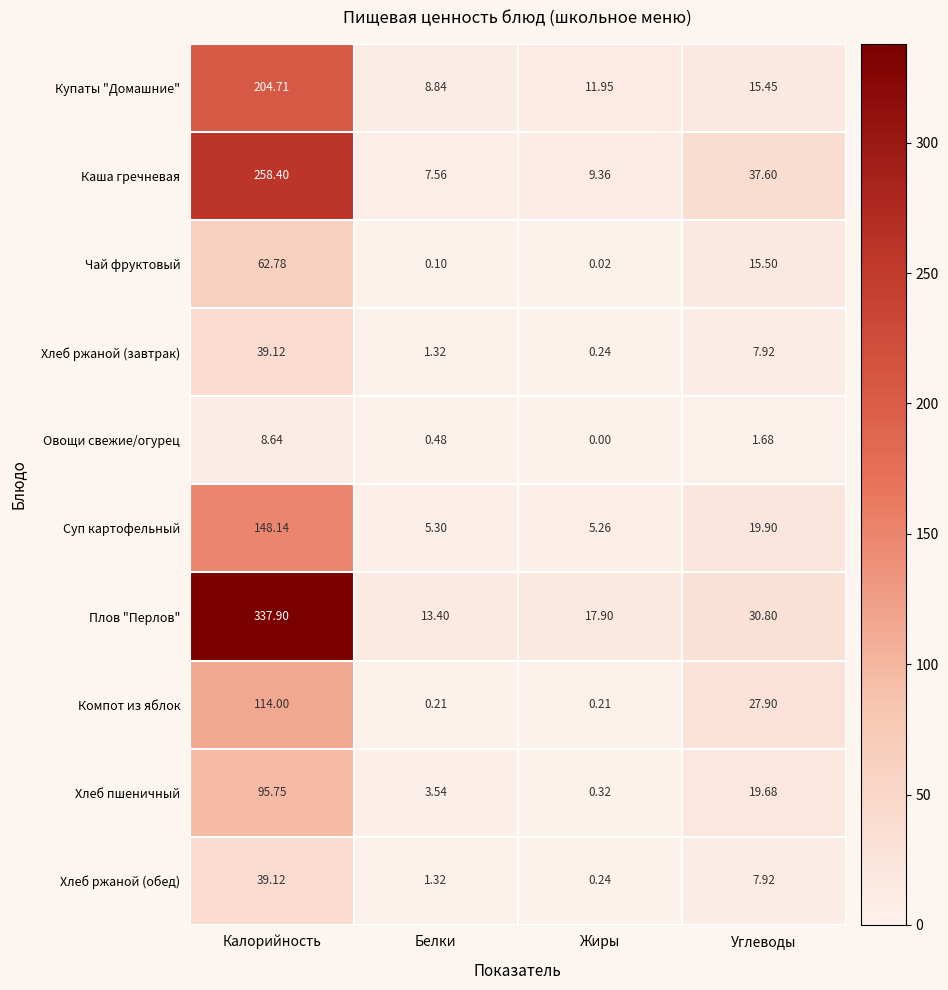

Is the value of Суп картофельный at Жиры greater than the value of Хлеб ржаной (завтрак) at Белки?

Yes